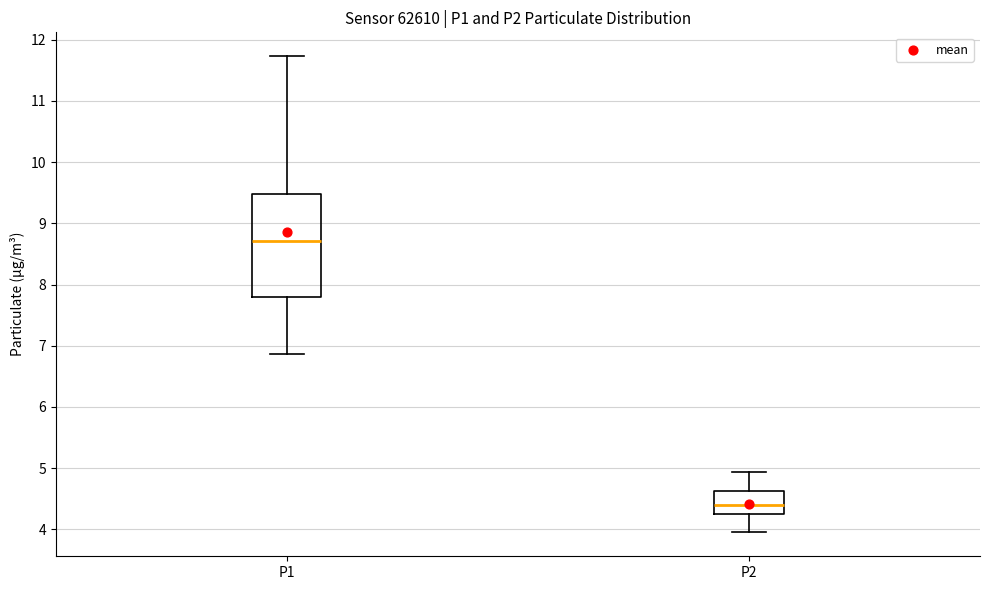

Reading left to right, transcribe this box plot: for each box, give where its median line is, the range the box spans, and where its two whiskers end, as read against the y-axis. The values are not printed on the chart, so give them approximately, as read against the axis.

P1: median 8.7, box 7.8 to 9.5, whiskers 6.9 to 11.7
P2: median 4.4, box 4.3 to 4.6, whiskers 4.0 to 4.9